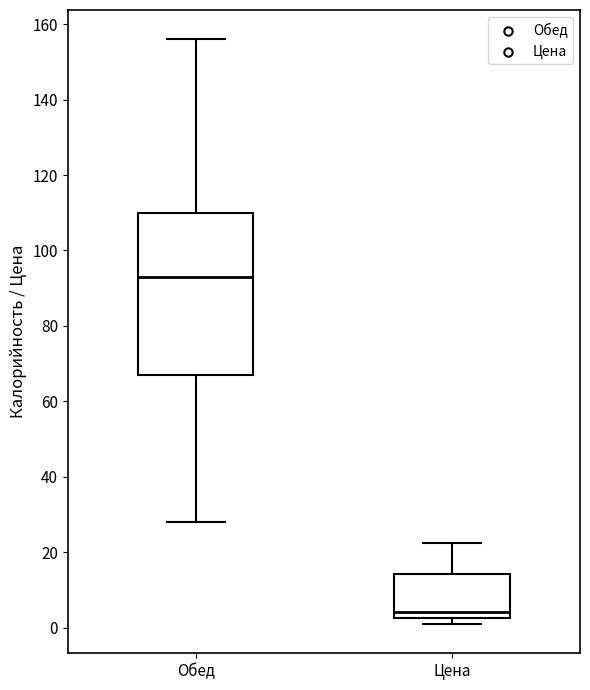

Which box has the highest median line?

Обед